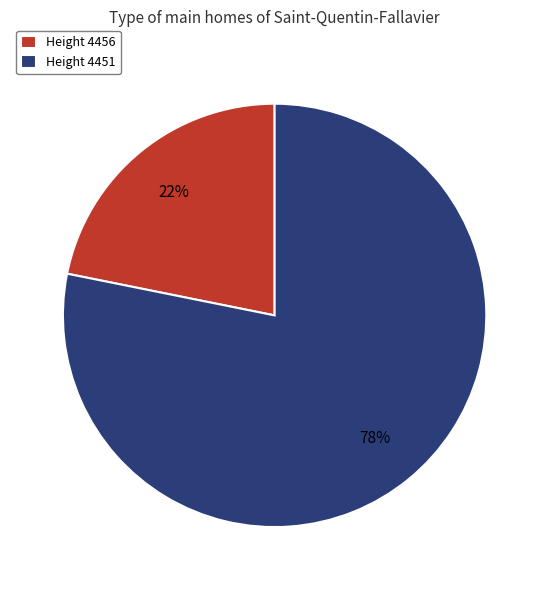

What percentage is the Height 4456 slice, to the nearest percent?

22%